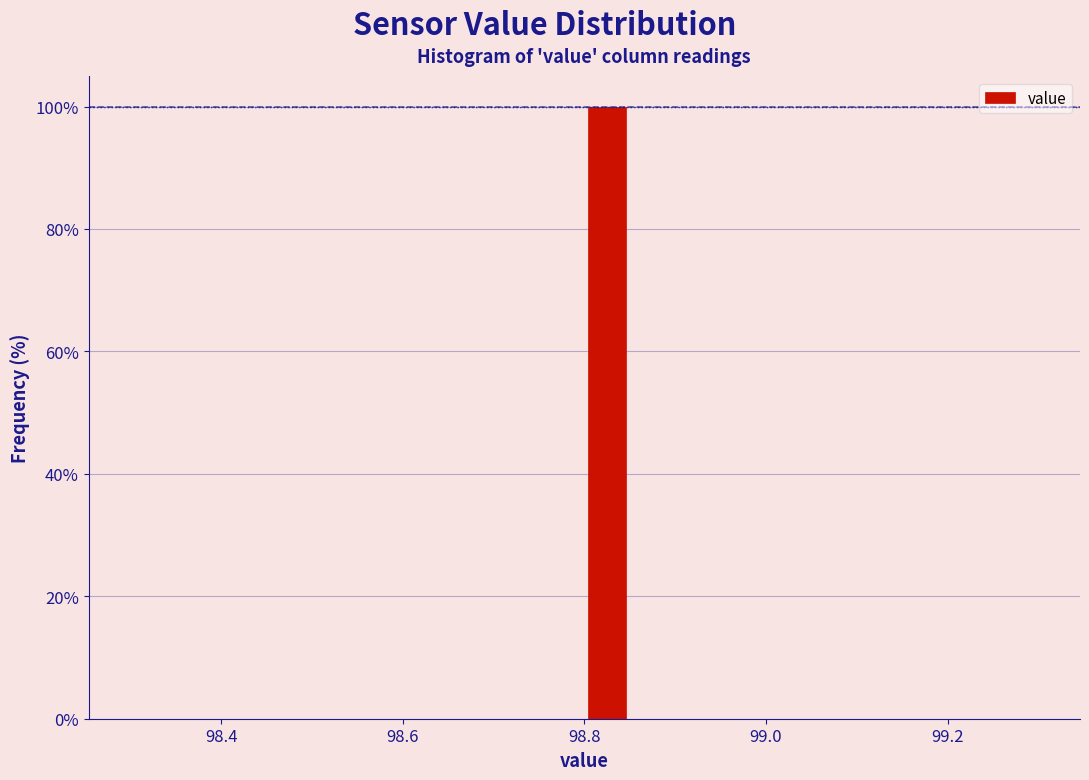

Read against the x-axis, roughly where is the centre of the tallest bar?

98.82